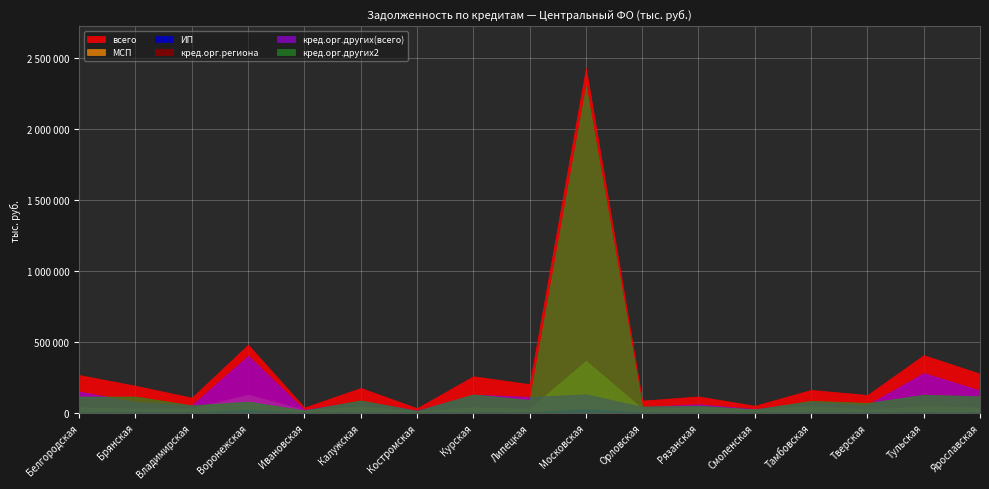

Count the number of data series in this chart.

6